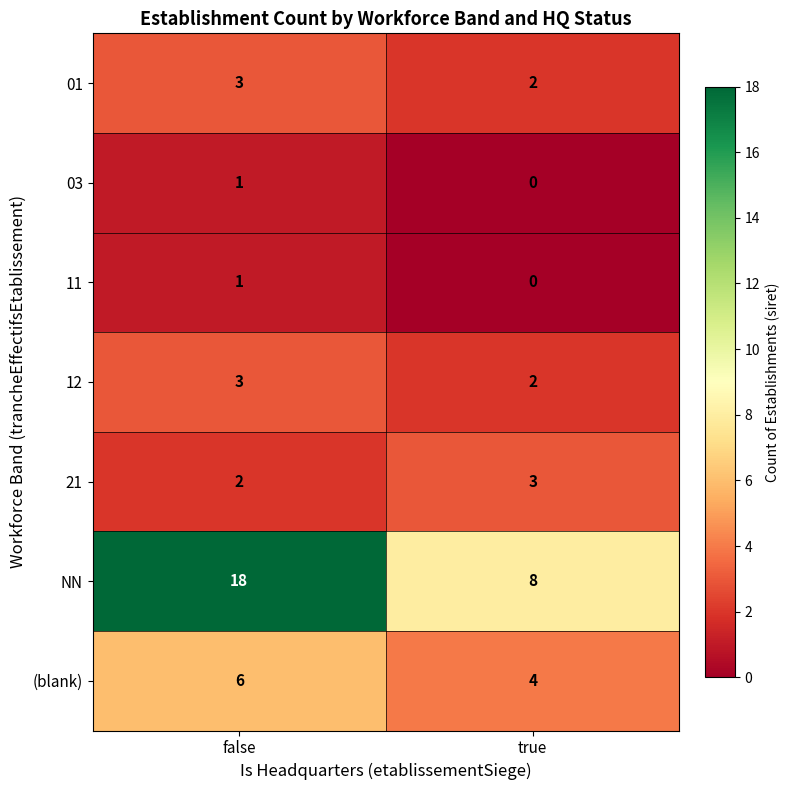

What is the total value across all series at true?

19